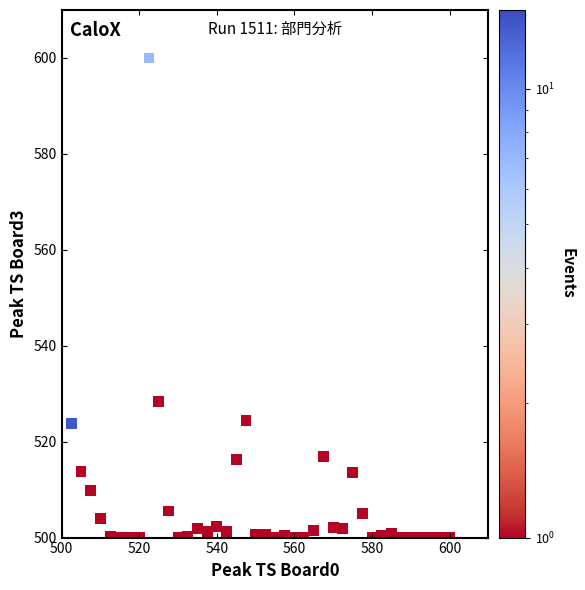

What Y value in the scatter plot is closest to 550?

528.3